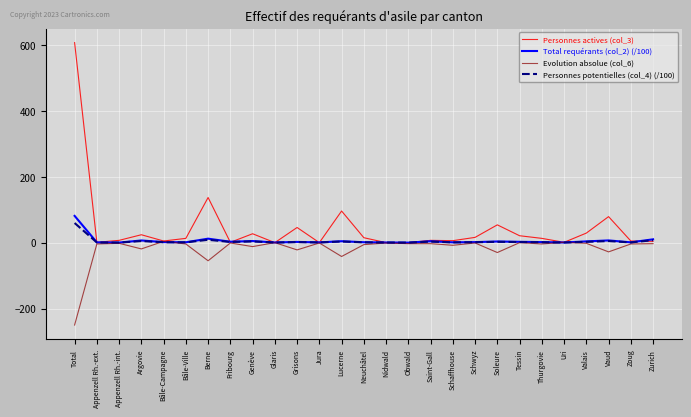

True or false: Total requérants (col_2) (/100) has a value of 2.5 at Tessin.

True